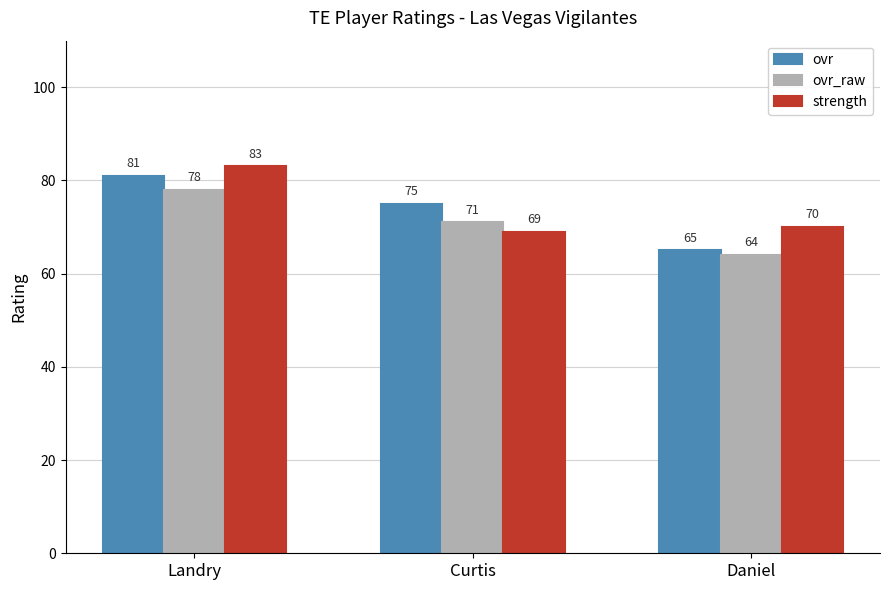

Count the number of categories in the chart.

3